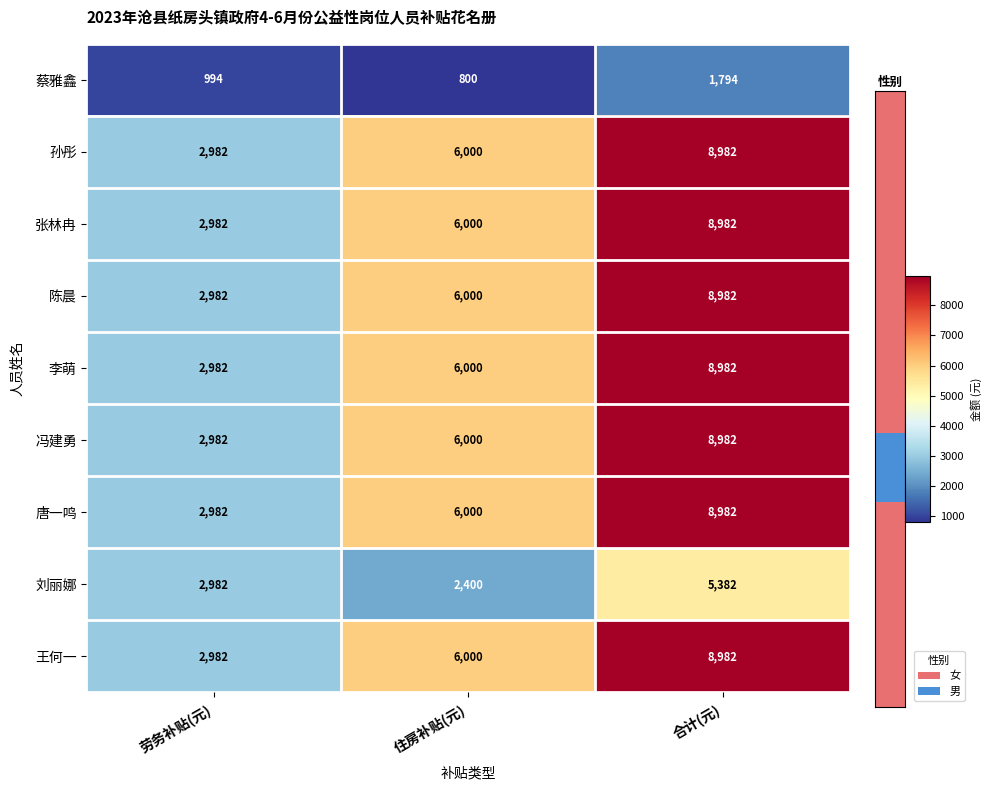

Which label corresponds to the smallest value in the chart?

住房补贴(元)